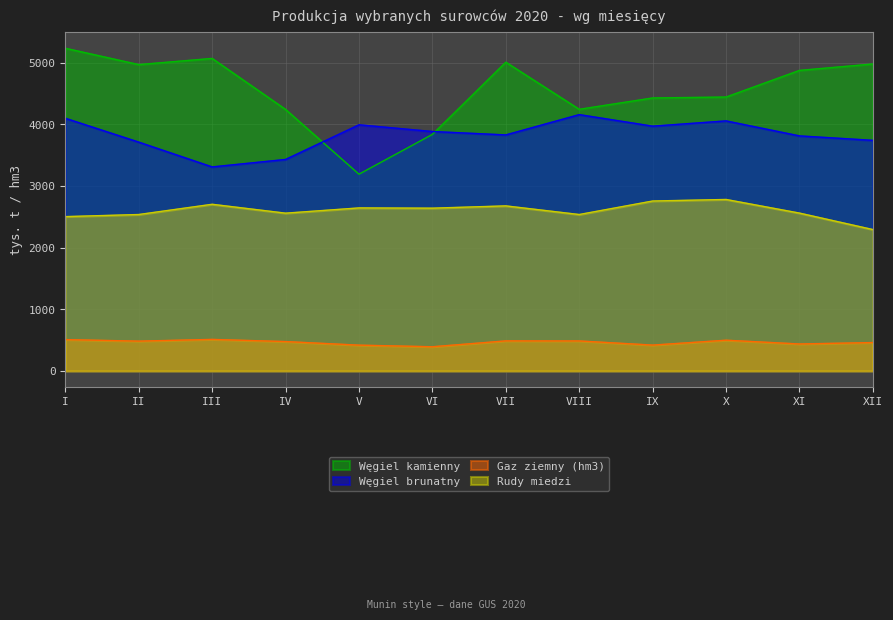

Does the chart have visible grid lines?

Yes